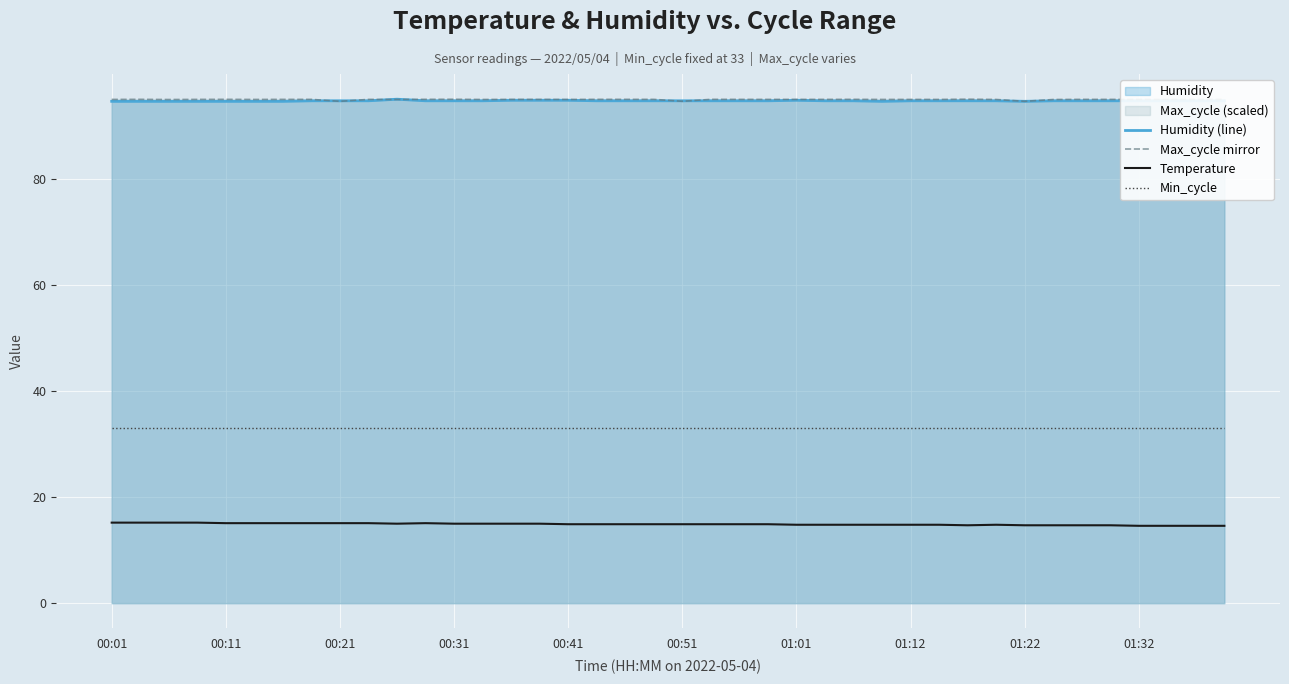

The Temperature series shows 14.9 at 22. True or false?

True